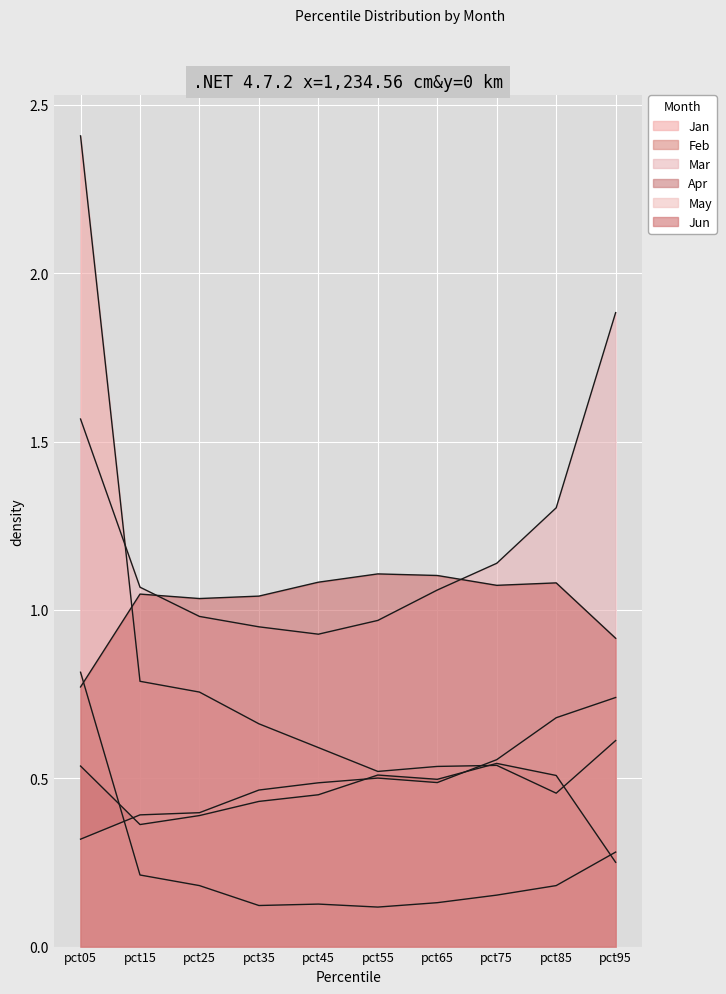

What is the total value across all series at pct65?

3.8